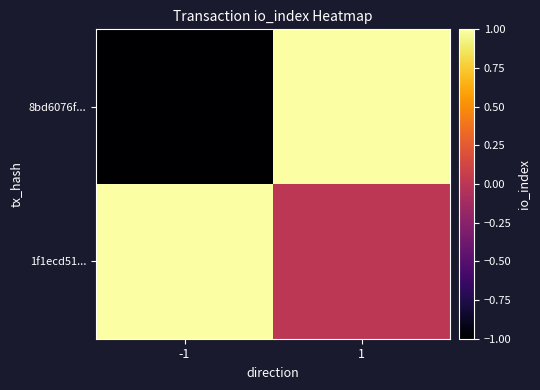

What is the total value across all series at 1?

1